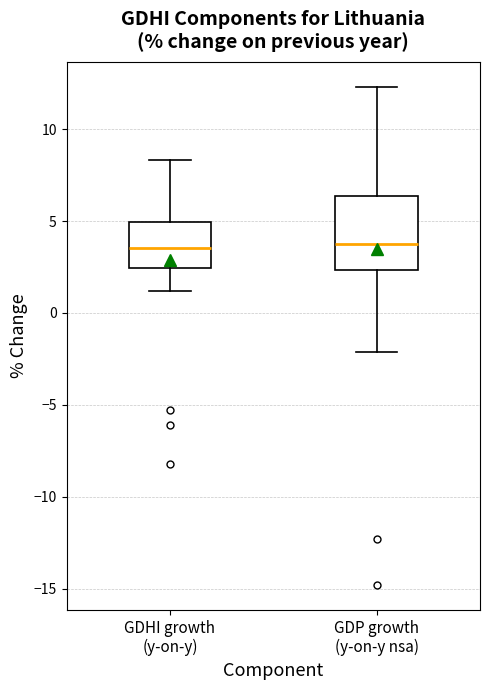

Reading left to right, read every box against the y-axis: the position of its median line, the range the box covers, and the ends of its whiskers. The values are not printed on the chart, so give them approximately, as read against the axis.

GDHI growth (y-on-y): median 3.5, box 2.5 to 5.0, whiskers 1.0 to 8.5
GDP growth (y-on-y nsa): median 4.0, box 2.5 to 6.5, whiskers -2.0 to 12.5